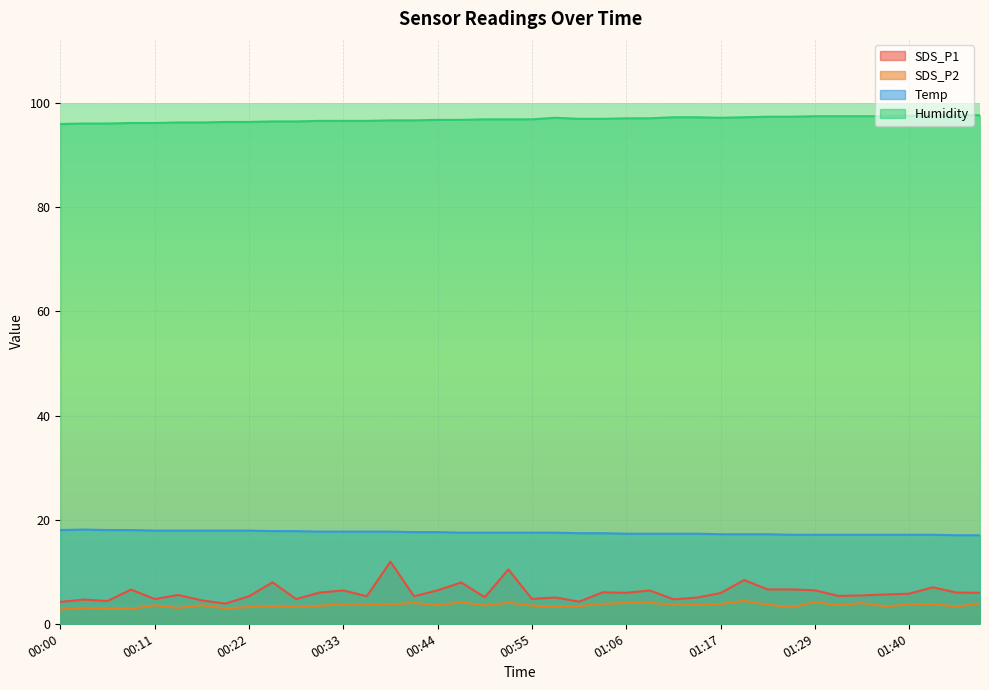

How many lines are shown in the chart?

4